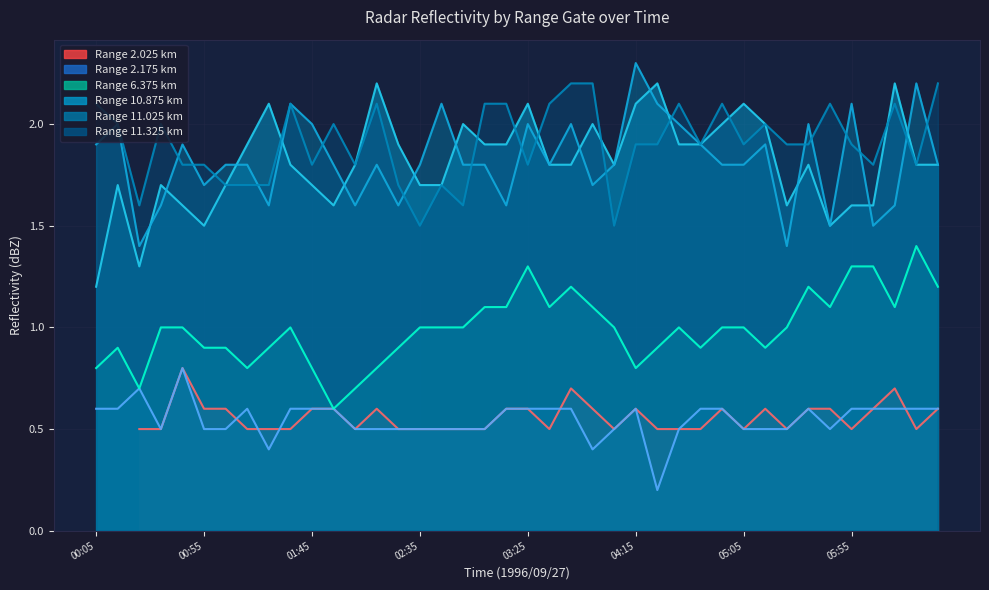

What is the difference between the highest and lowest values at 1996/09/27 03:05?

1.6